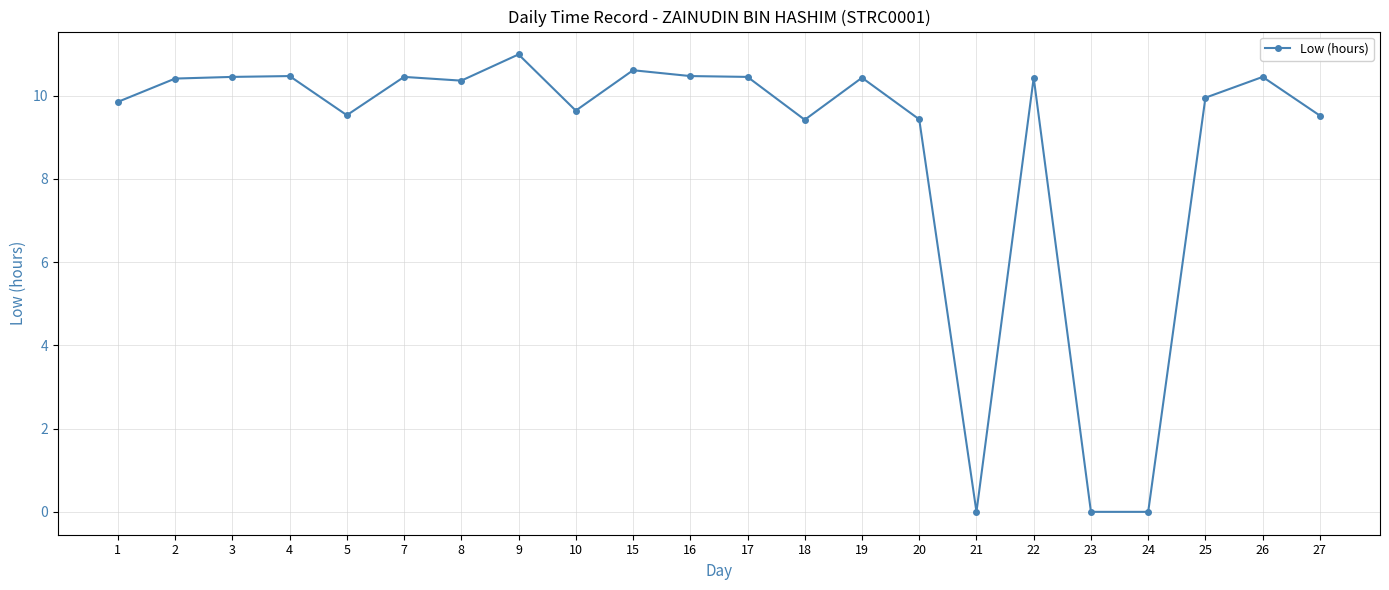

What is the approximate value at 22?

10.4